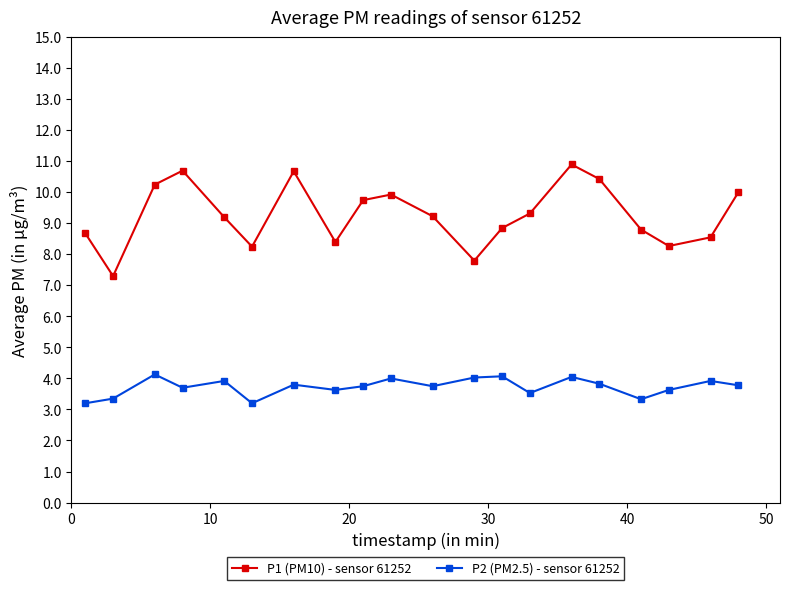

True or false: P1 (PM10) - sensor 61252 and P2 (PM2.5) - sensor 61252 cross at least once.

False